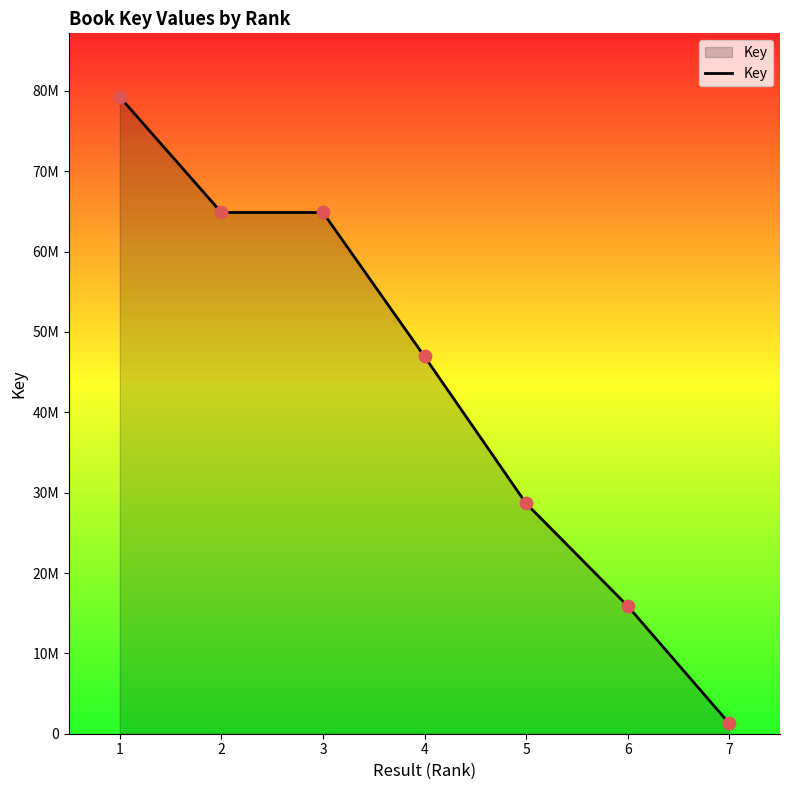

What is the ratio of the value at 6 to the value at 3?

0.2